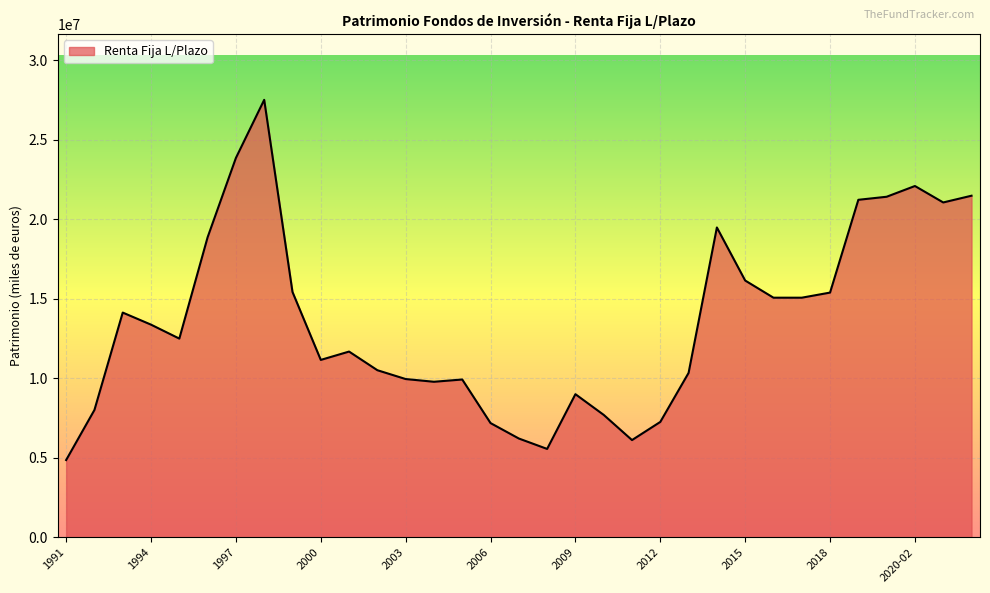

What is the maximum value shown in the chart?

27508104